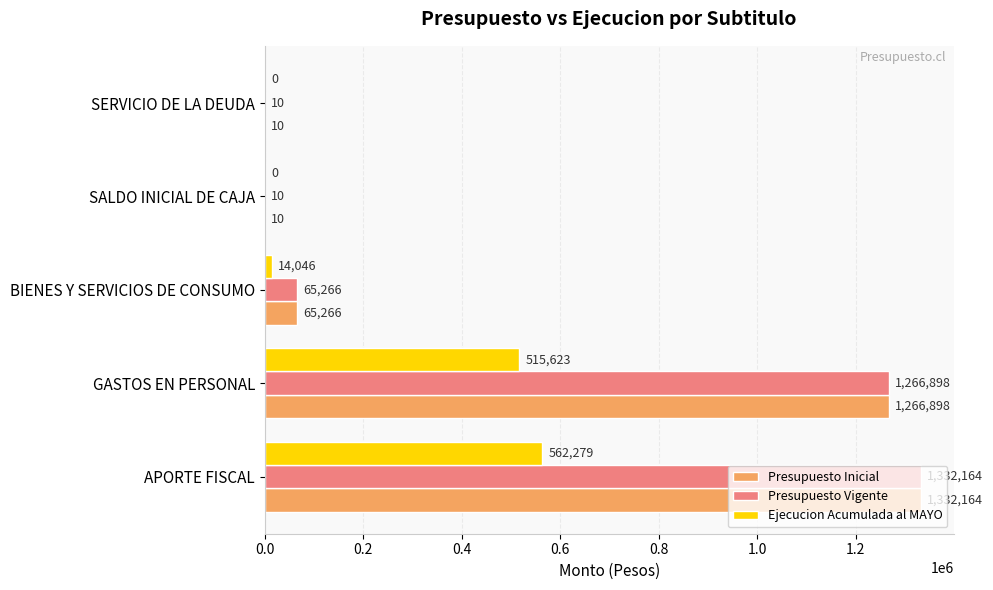

The value of Presupuesto Inicial at GASTOS EN PERSONAL is 1266898. True or false?

True